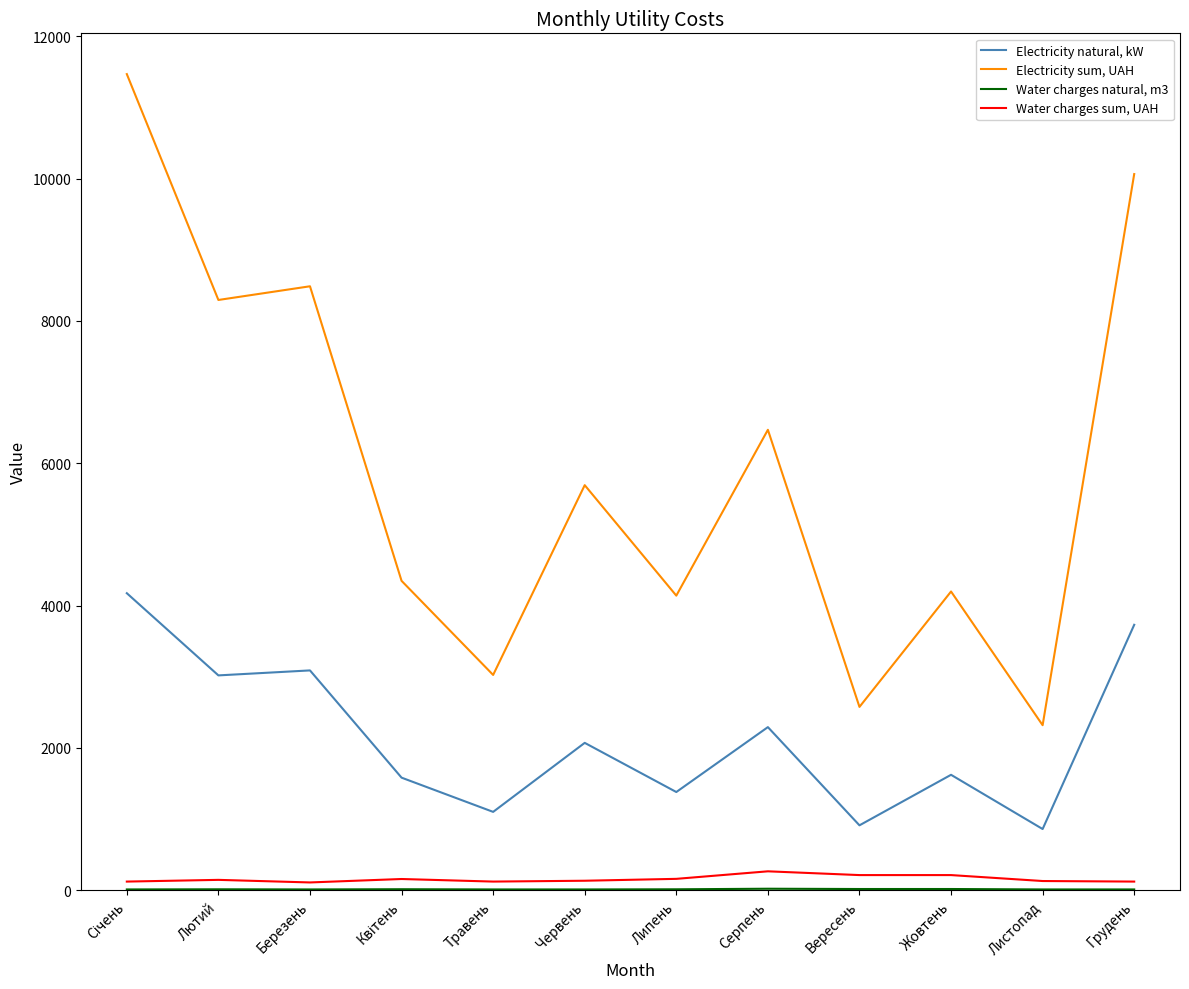

Is the value of Electricity sum, UAH at Жовтень greater than the value of Water charges sum, UAH at Травень?

Yes